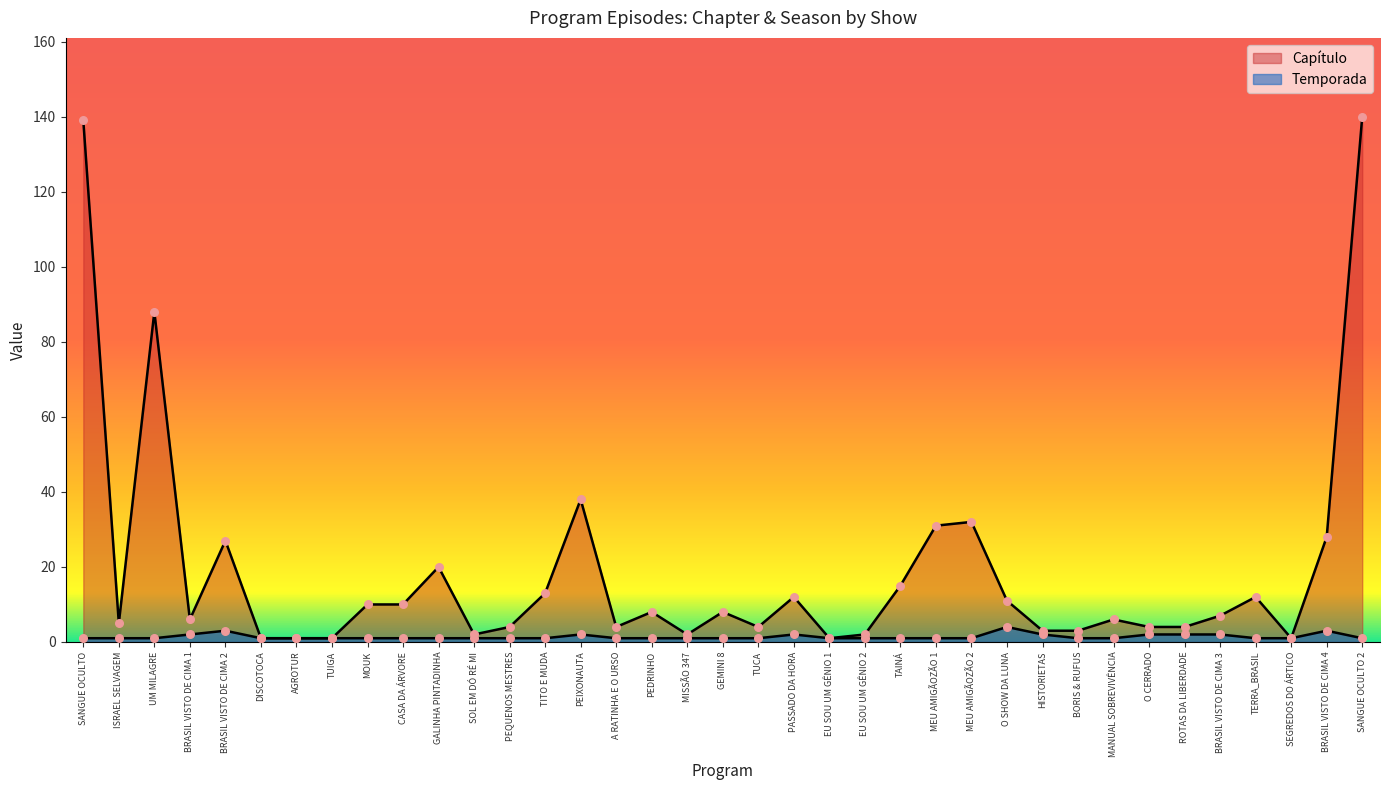

At which category is the sum across all series the highest?

SANGUE OCULTO 2